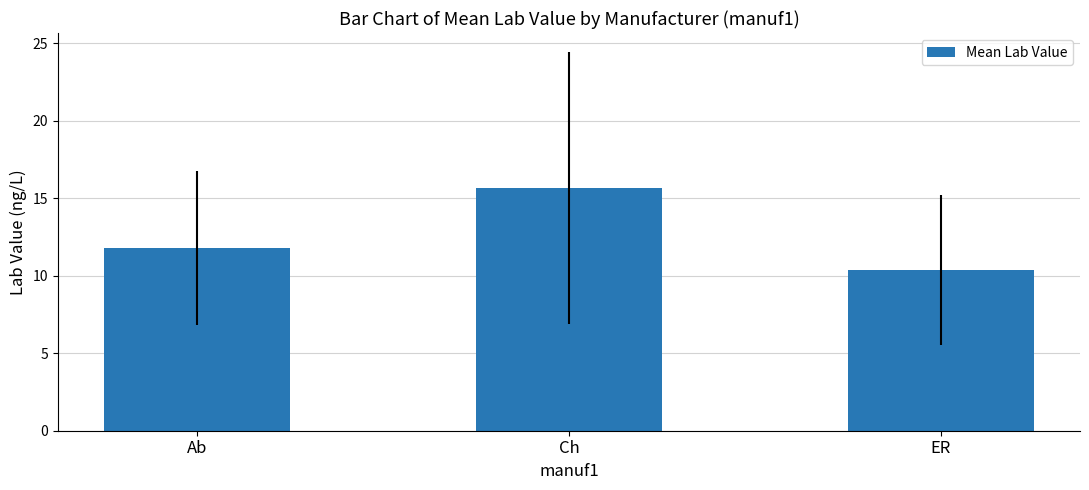

What is the maximum value shown in the chart?

15.7